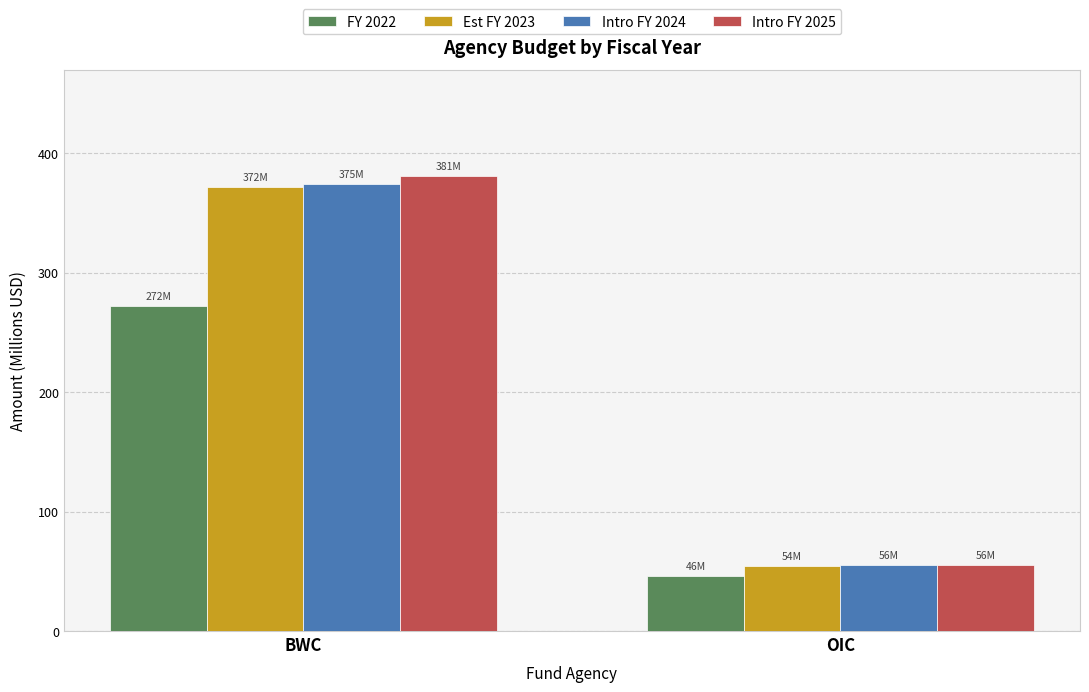

Rank the categories by Est FY 2023 value from highest to lowest.

BWC, OIC